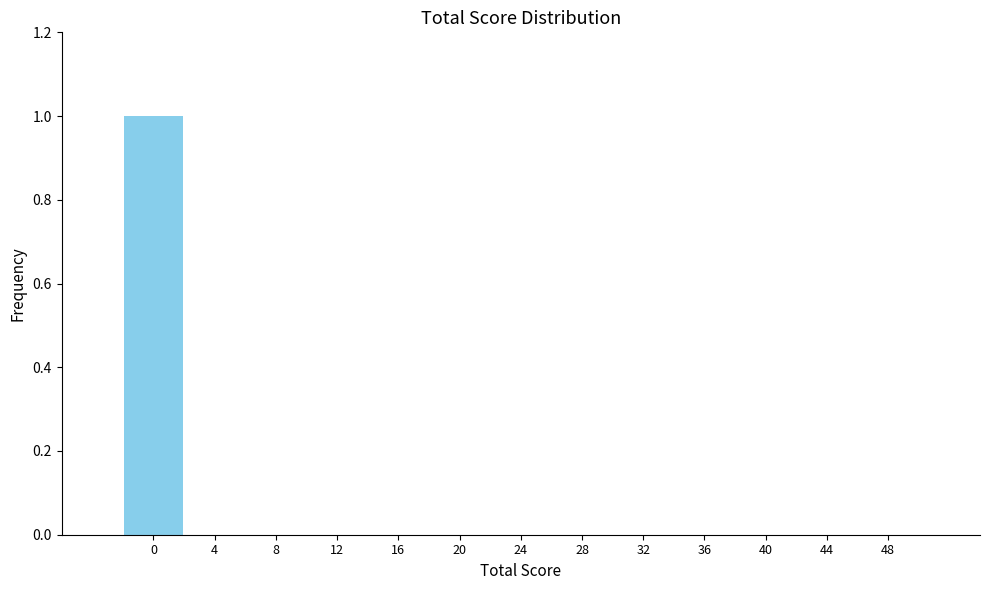

Reading left to right, what are all the values shown in this chart?

0=1	4=0	8=0	12=0	16=0	20=0	24=0	28=0	32=0	36=0	40=0	44=0	48=0